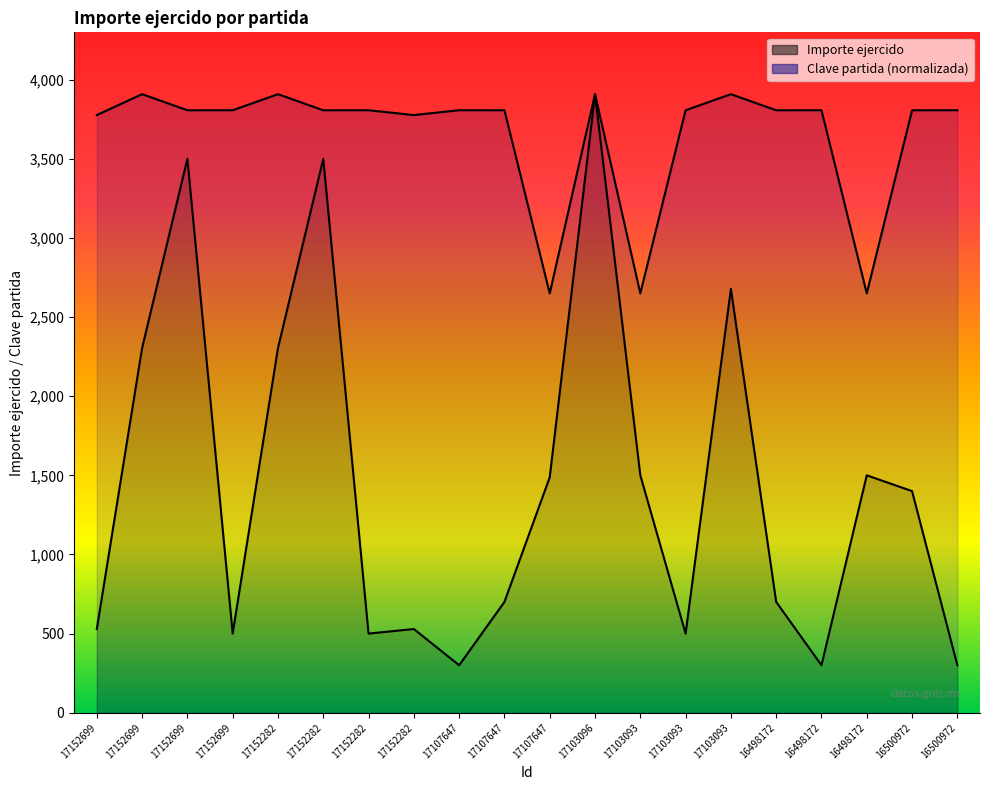

What is the approximate value of Importe ejercido at 17152282?

500.0